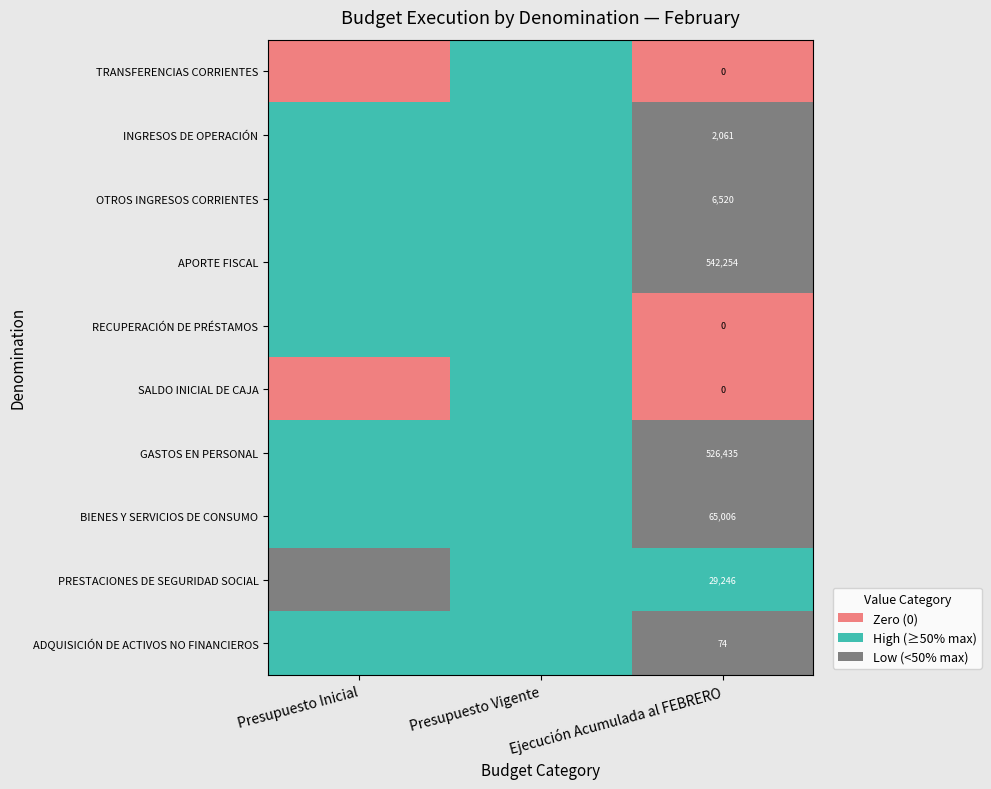

What is the total value across all series at Ejecución Acumulada al FEBRERO?

1171596.0